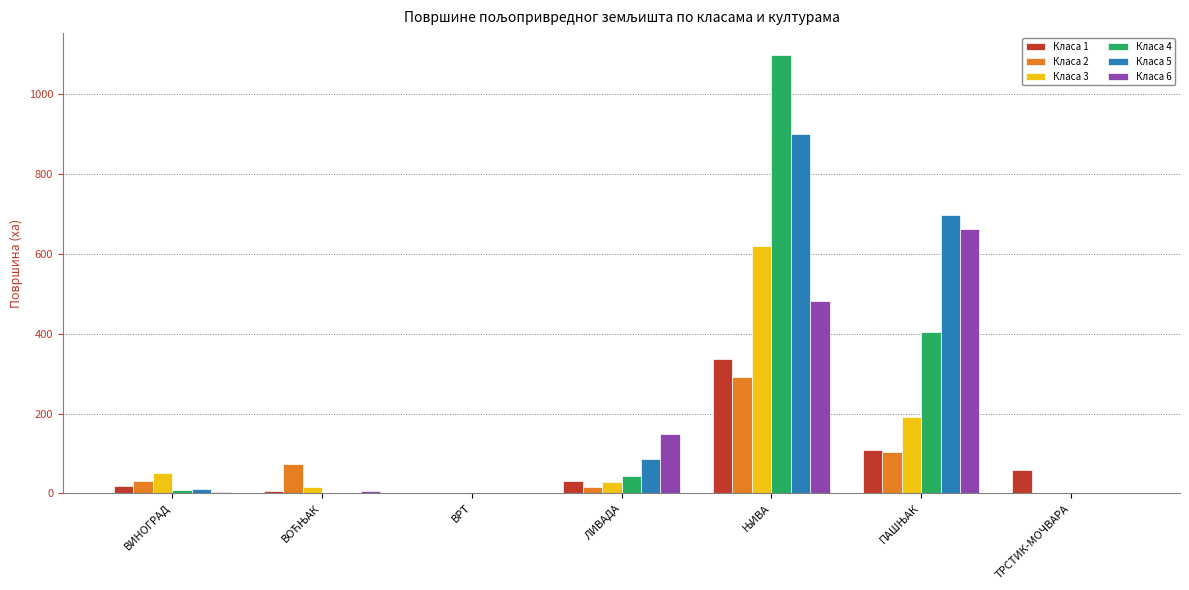

What is the maximum value shown in the chart?

1098.9